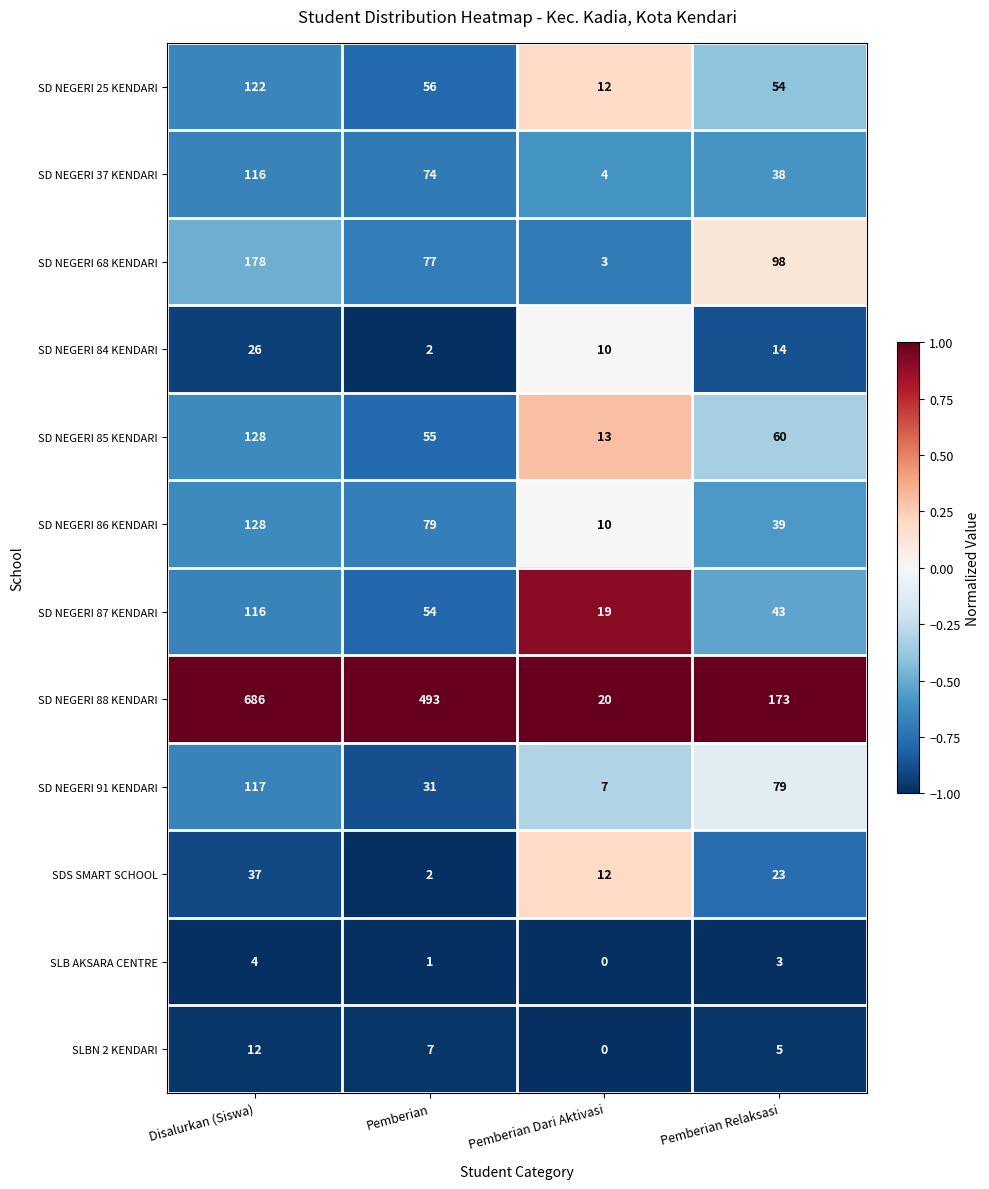

How many values in the SD NEGERI 88 KENDARI series are below 493?

2